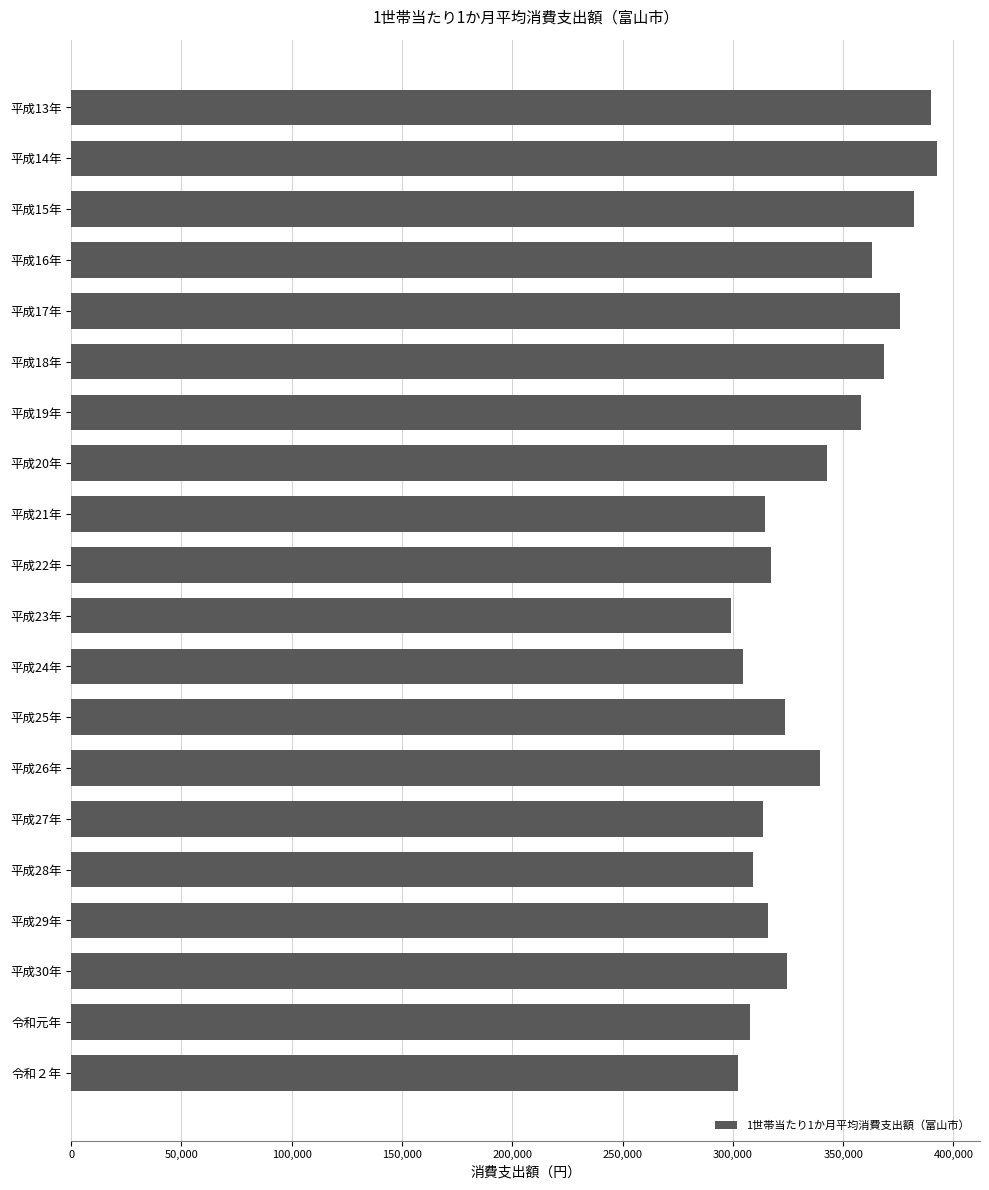

What is the sum of all values?

6745071